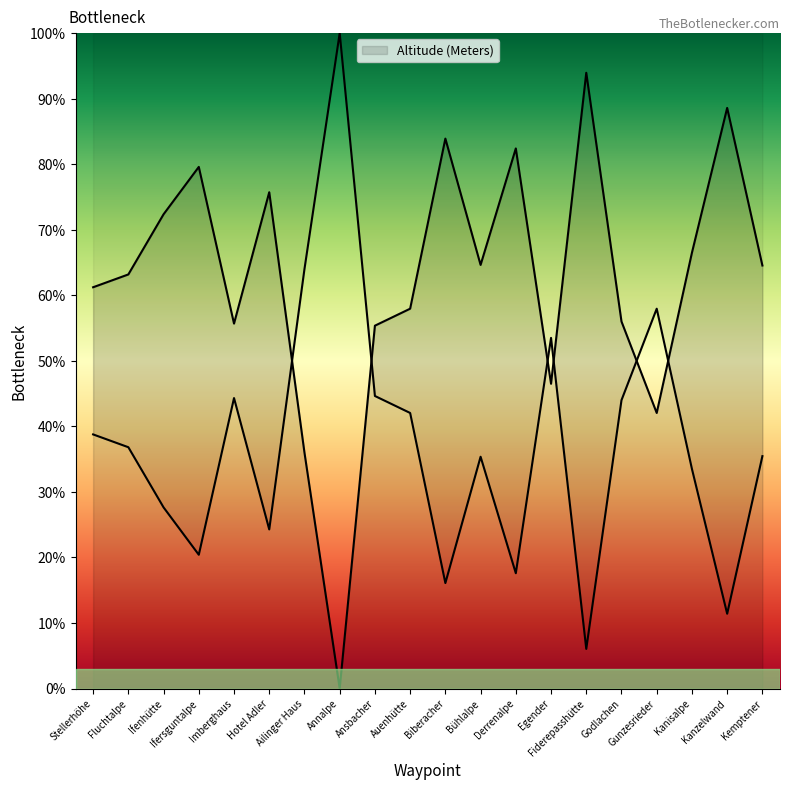

List the labels in order of value, largest first.

Fiderepasshütte, Kanzelwand, Biberacher, Derrenalpe, Ifersguntalpe, Hotel Adler, Ifenhütte, Kanisalpe, Bühlalpe, Kemptener, Fluchtalpe, Stellerhöhe, Auenhütte, Godlachen, Imberghaus, Ansbacher, Egender, Gunzesrieder, Ailinger Haus, Annalpe